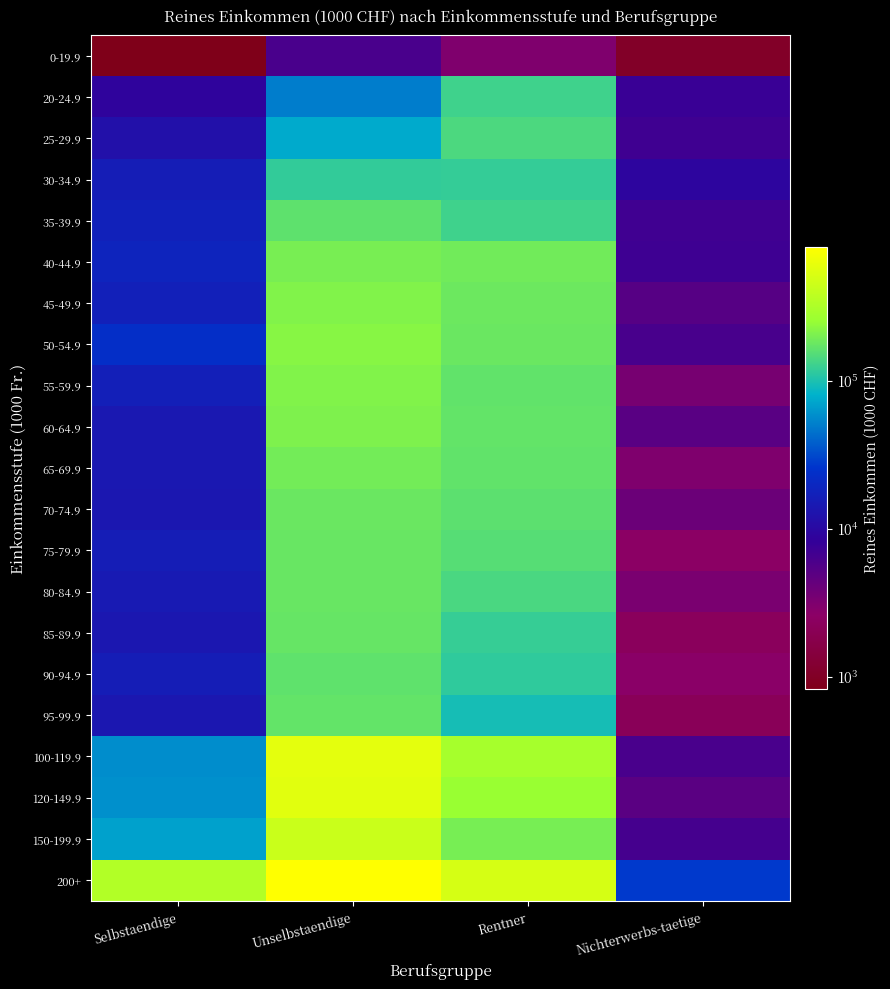

How many distinct data groups are displayed?

21